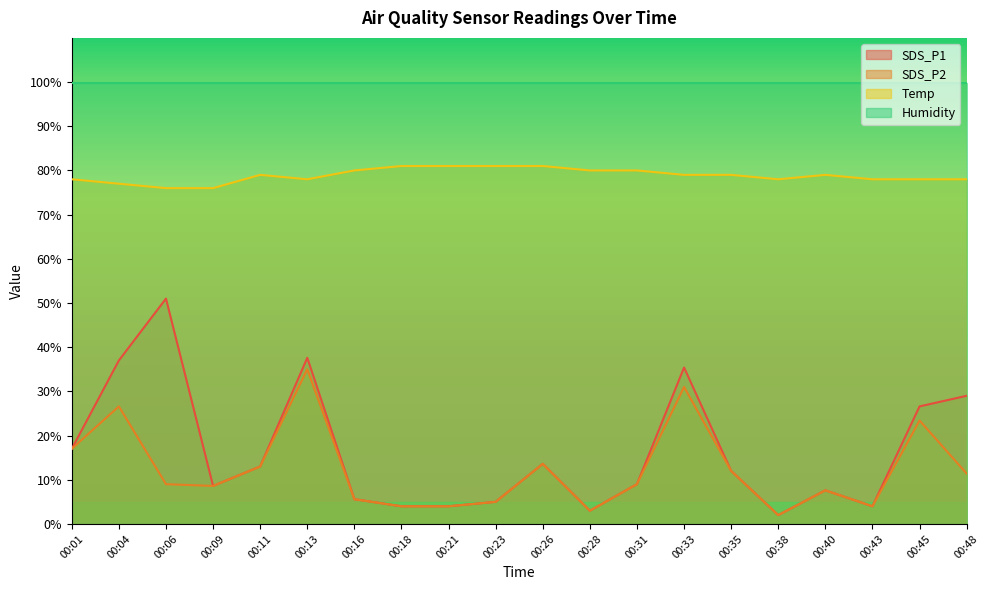

How many data points in SDS_P1 are above 12?

9